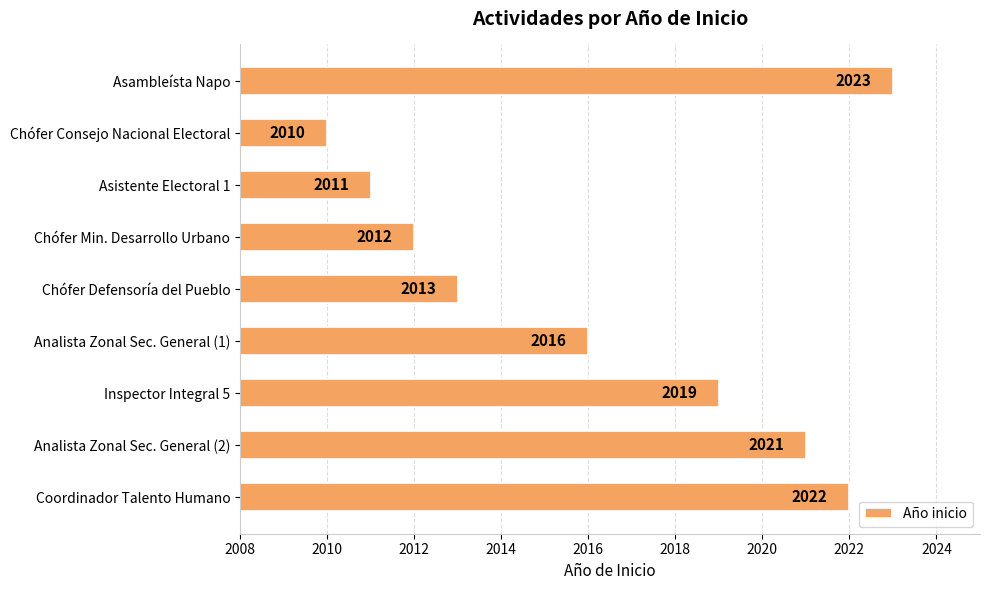

Rank the categories by value from lowest to highest.

Chófer Consejo Nacional Electoral, Asistente Electoral 1, Chófer Min. Desarrollo Urbano, Chófer Defensoría del Pueblo, Analista Zonal Sec. General (1), Inspector Integral 5, Analista Zonal Sec. General (2), Coordinador Talento Humano, Asambleísta Napo